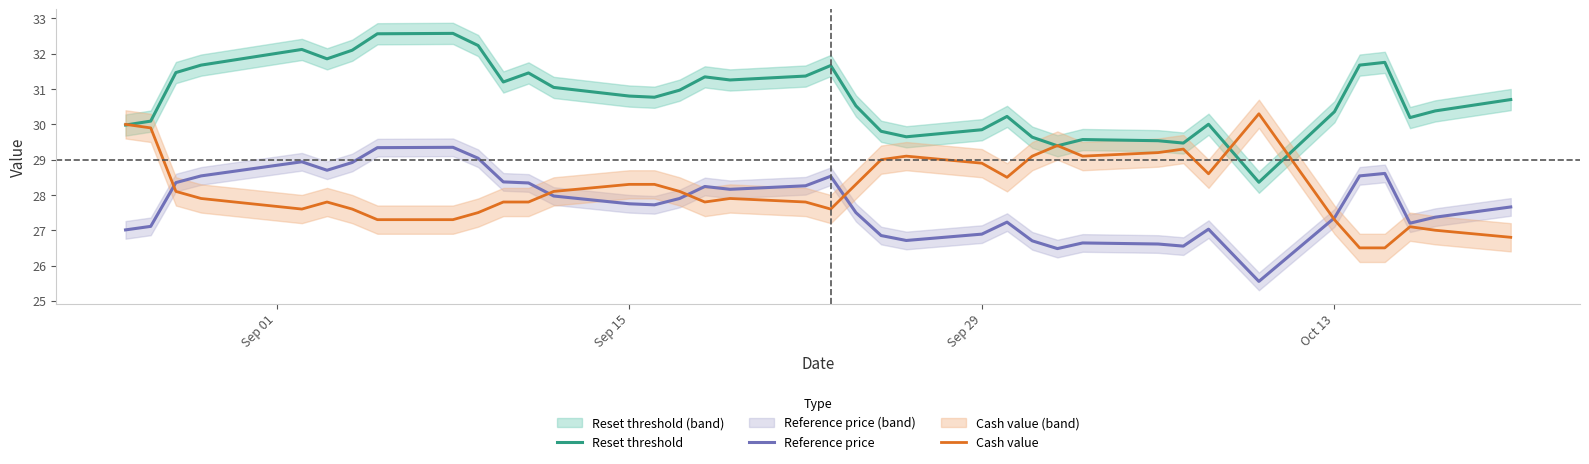

How many lines are shown in the chart?

3